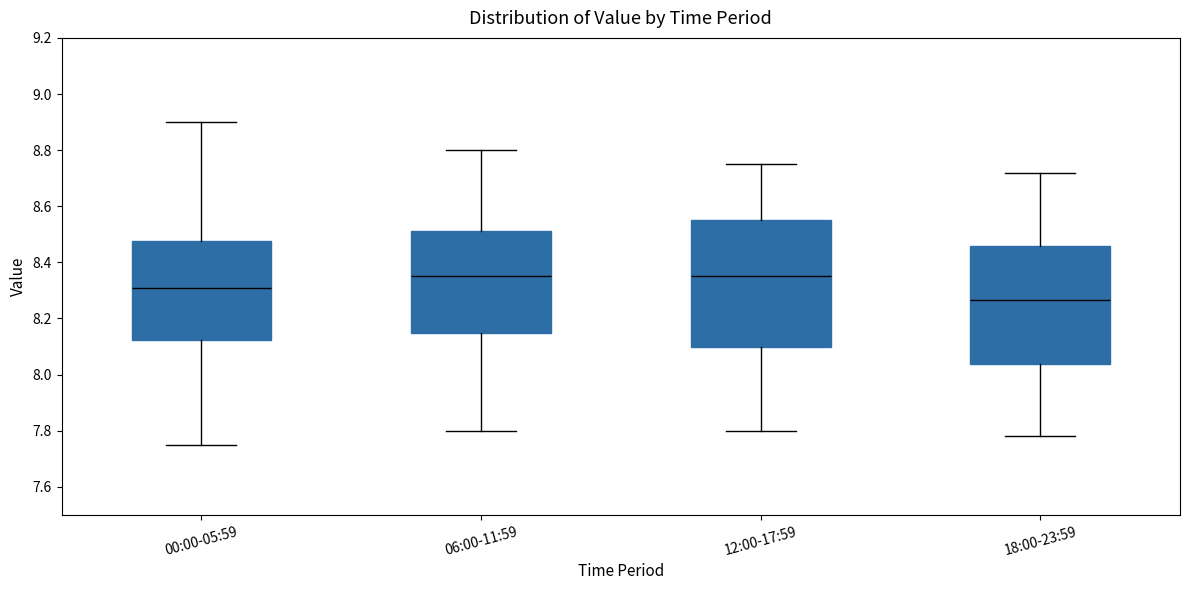

Which box's median line is the lowest?

18:00-23:59